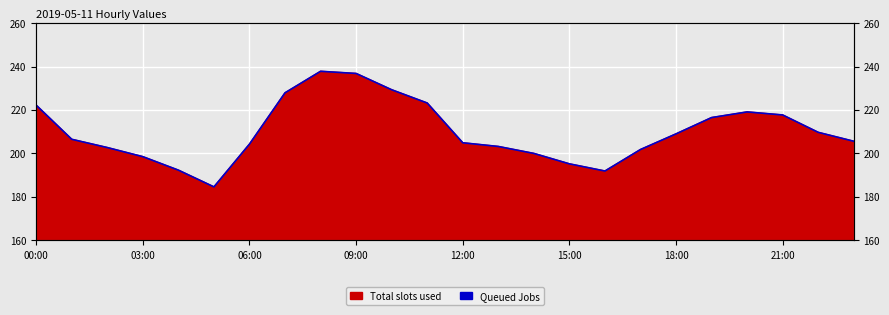

What is the value of the 23rd point from the left?

209.7